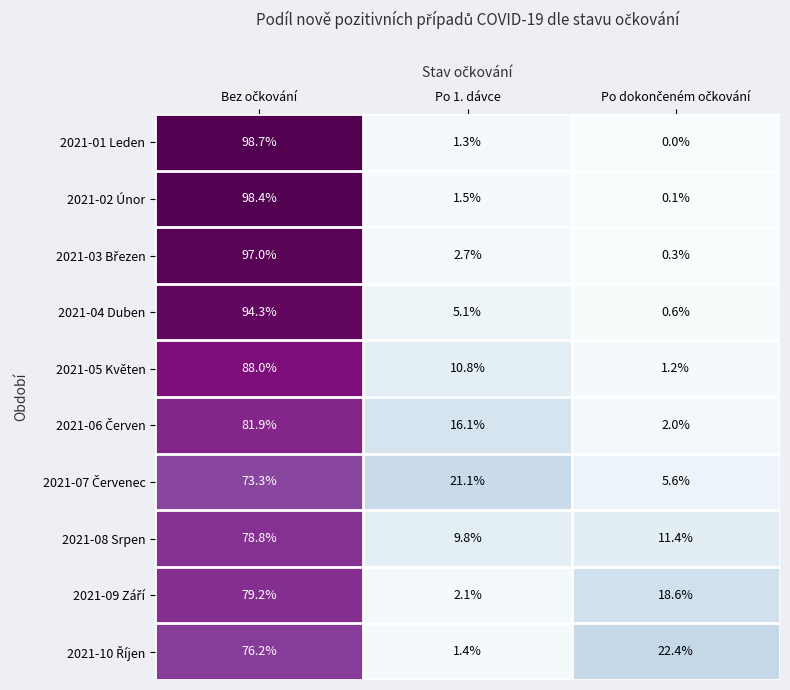

What is the total value across all series at Po 1. dávce?

71.9